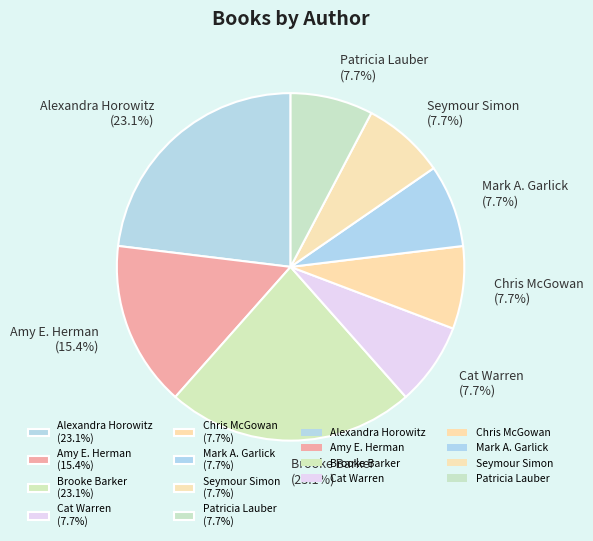

Approximately how many times larger is the value at Cat Warren (7.7%) compared to Patricia Lauber (7.7%)?

1.0